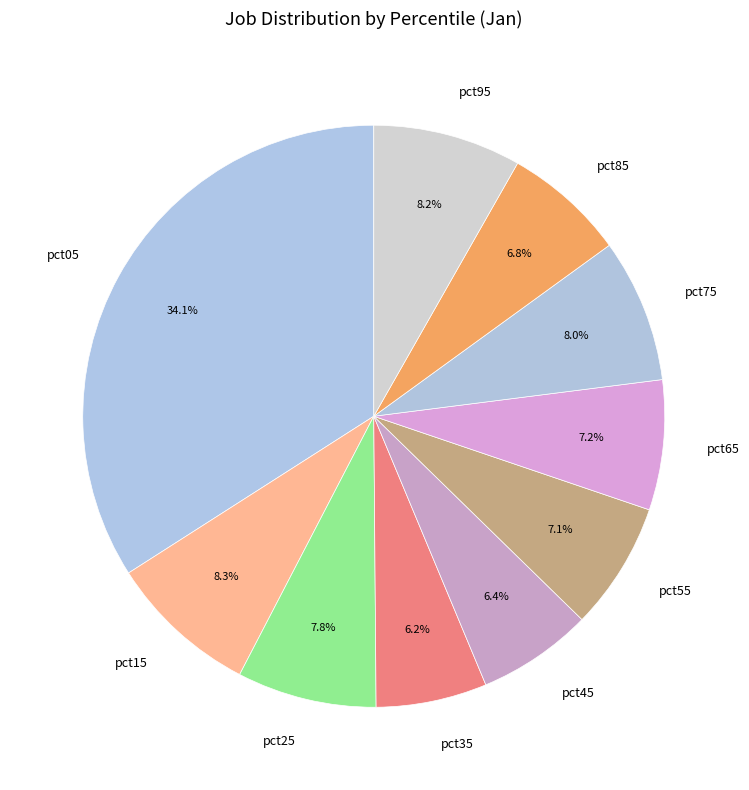

Is pct85 the majority of the pie?

No